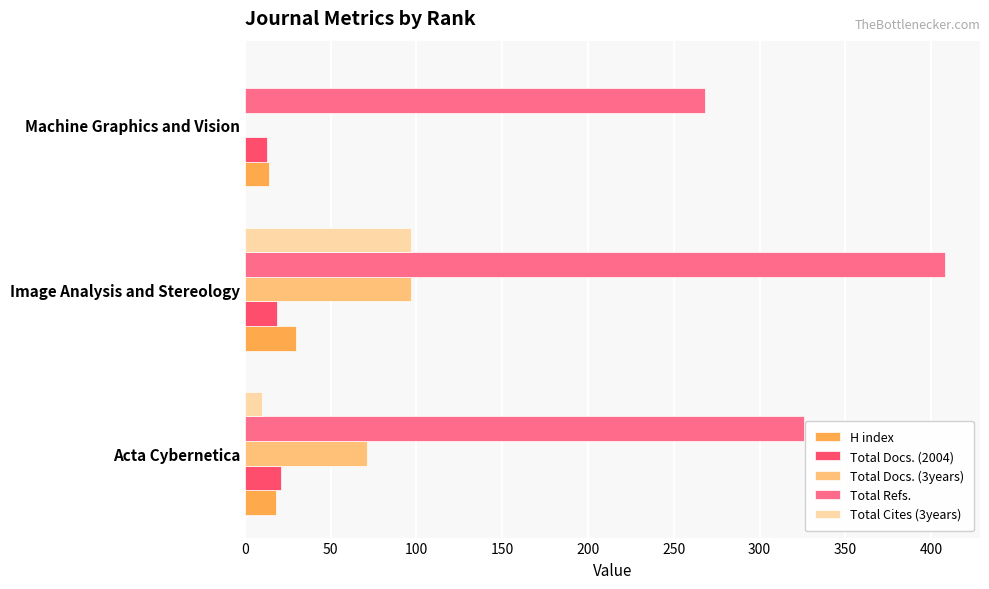

True or false: Total Docs. (2004) has a value of 21 at Acta Cybernetica.

True